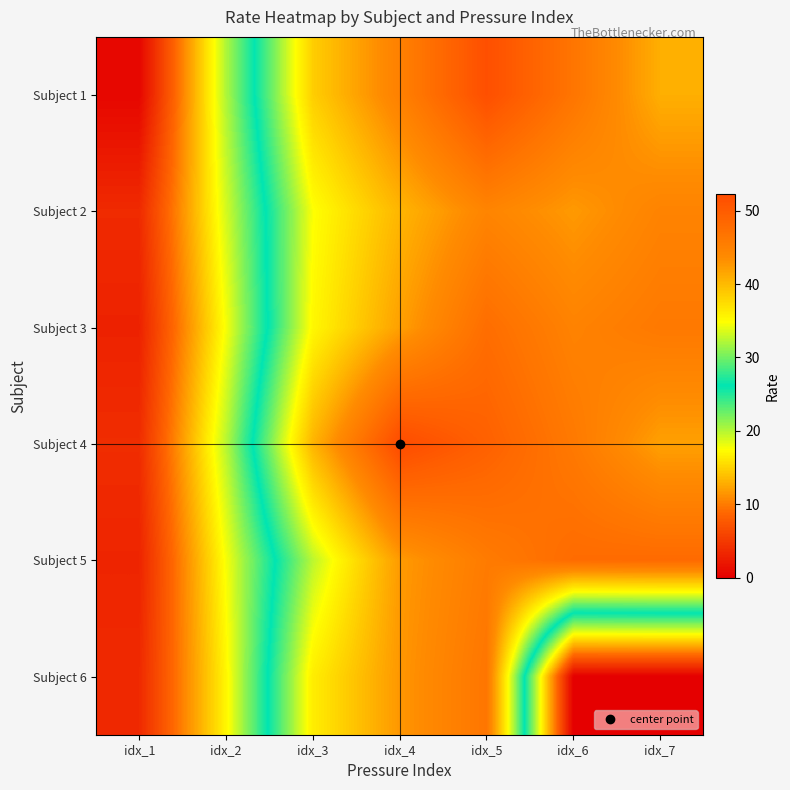

At idx_1, list the series in order from largest to smallest.

Subject 4, Subject 2, Subject 6, Subject 5, Subject 3, Subject 1